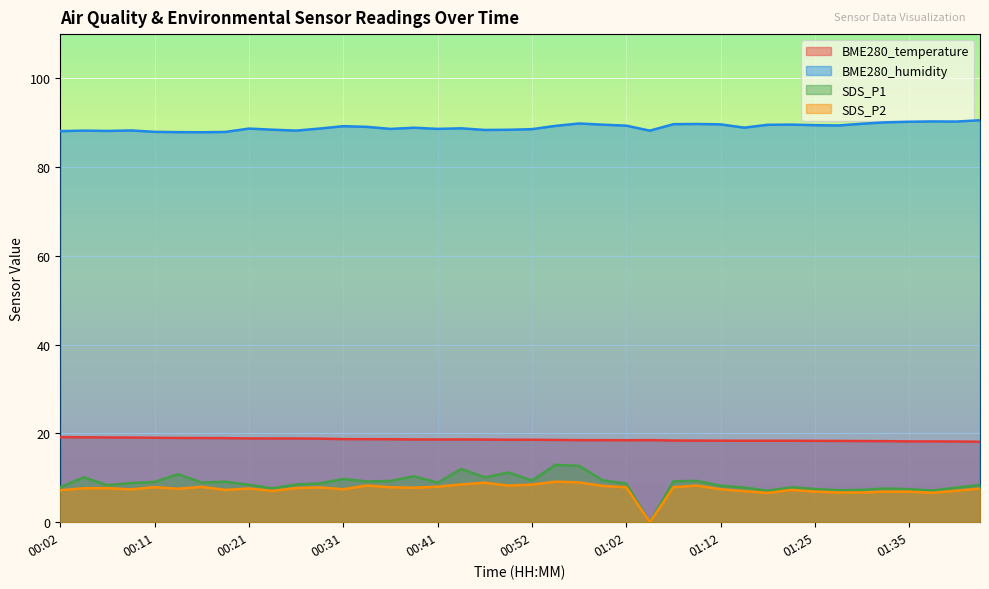

Which label corresponds to the smallest value in the chart?

01:04